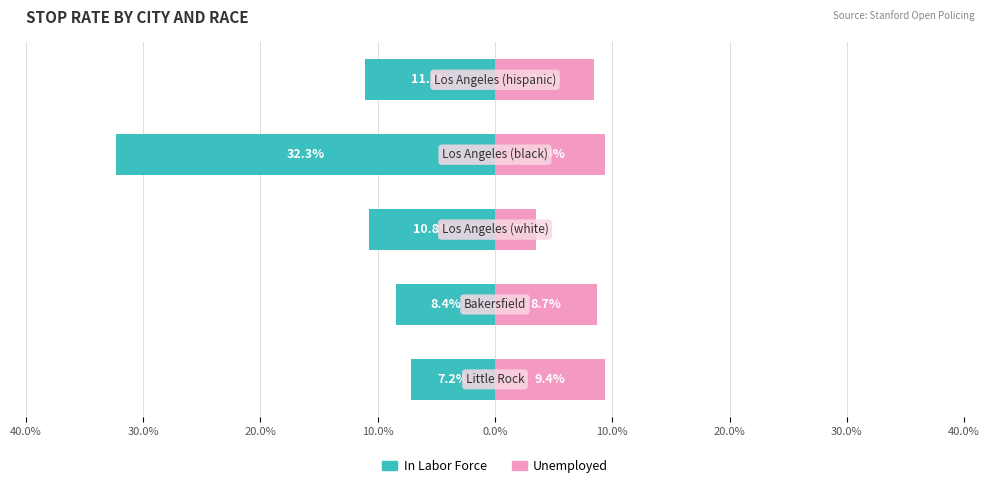

Reading left to right, transcribe all the data shown in this chart.

In Labor Force: -0.1	-0.1	-0.1	-0.3	-0.1
Unemployed: 0.1	0.1	0.0	0.1	0.1